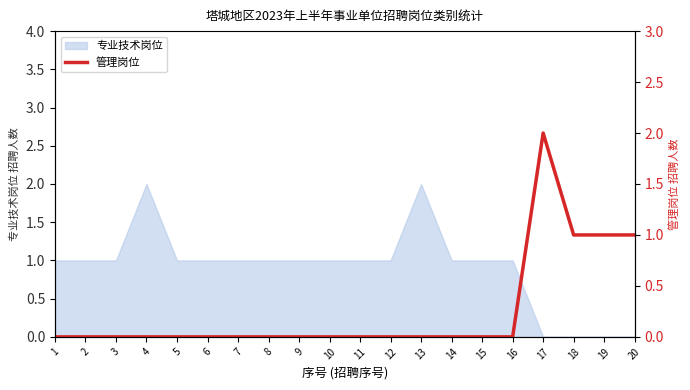

True or false: 专业技术岗位 has a value of 0 at 18.

True